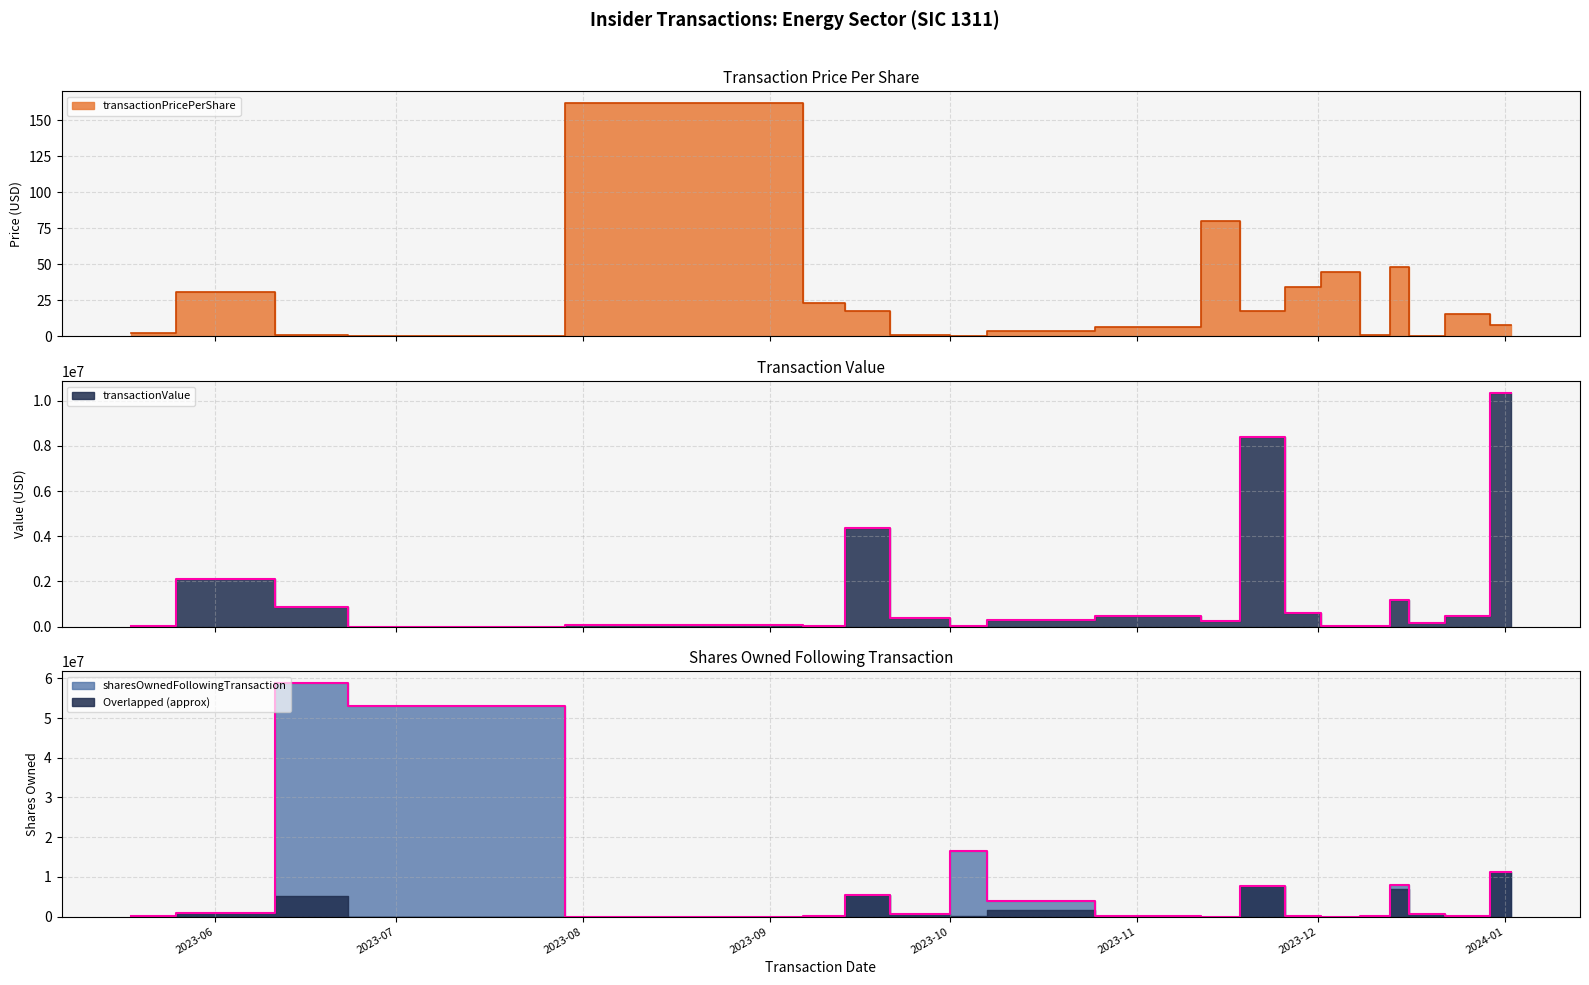

Count the number of data series in this chart.

3